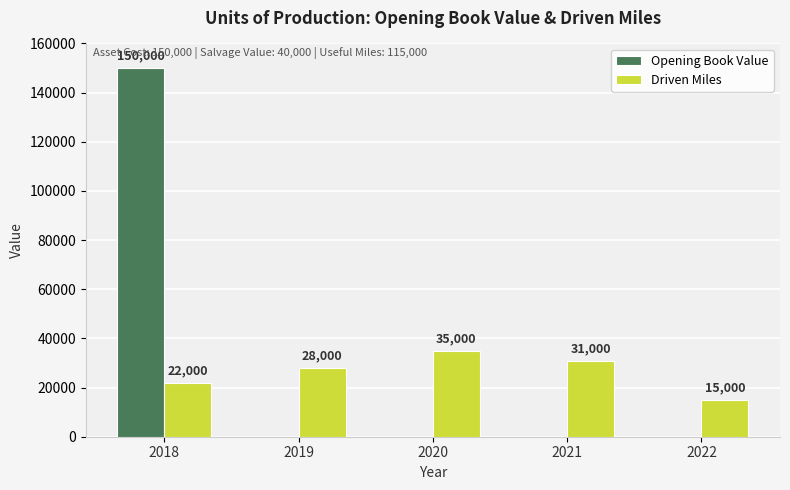

What is the sum of all Driven Miles values?

131000